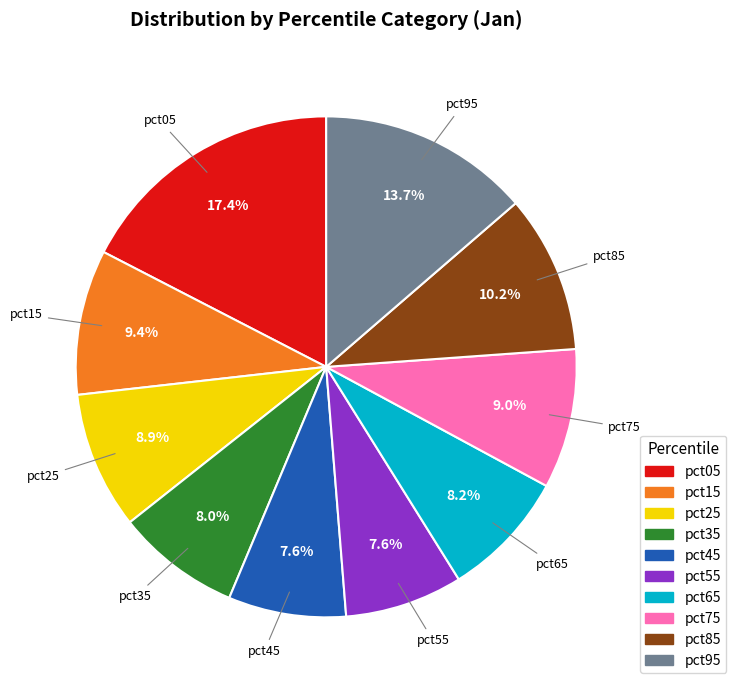

How many segments does this pie chart have?

10